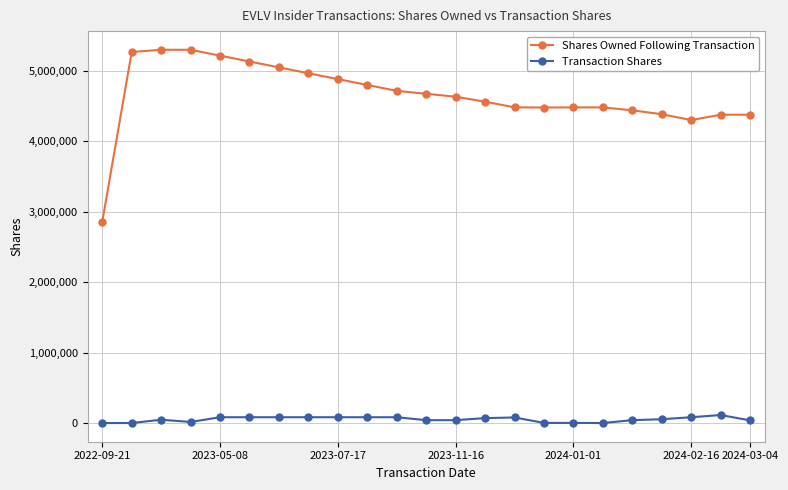

True or false: Transaction Shares has more than 2 points higher than both neighbors.

True